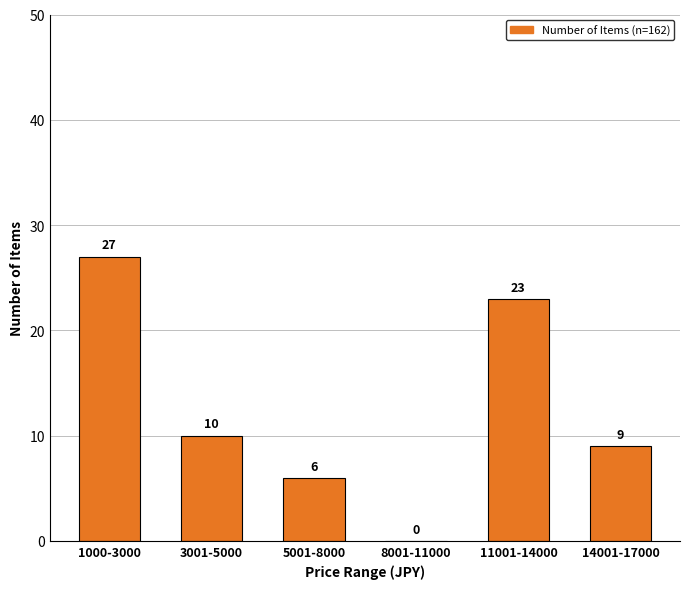

Reading left to right, transcribe all the data shown in this chart.

1000-3000=27	3001-5000=10	5001-8000=6	8001-11000=0	11001-14000=23	14001-17000=9